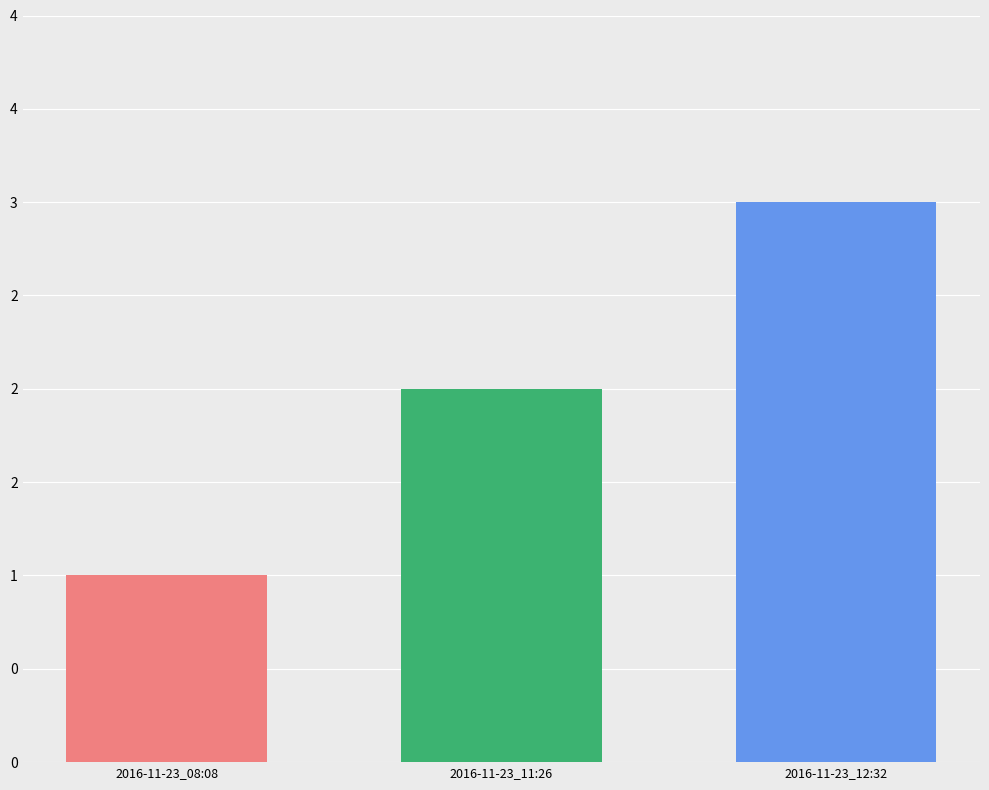

Reading right to left, transcribe all the data shown in this chart.

2016-11-23_12:32=3	2016-11-23_11:26=2	2016-11-23_08:08=1